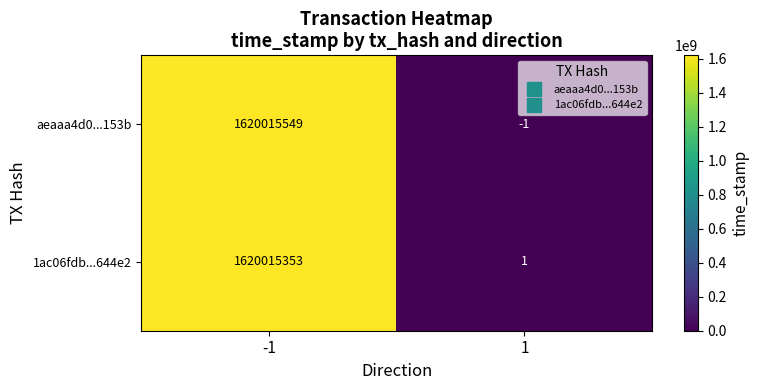

The value of 1ac06fdb...644e2 at 1 is 2. True or false?

False